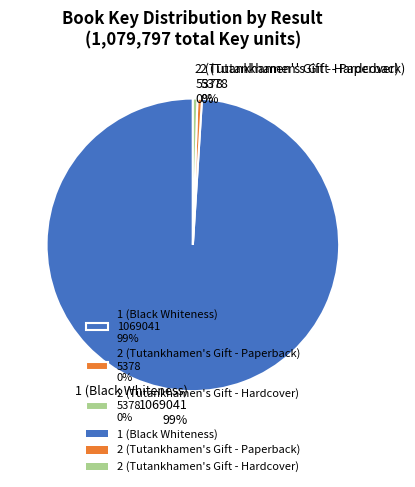

To the nearest percent, what is the average slice percentage?

33%